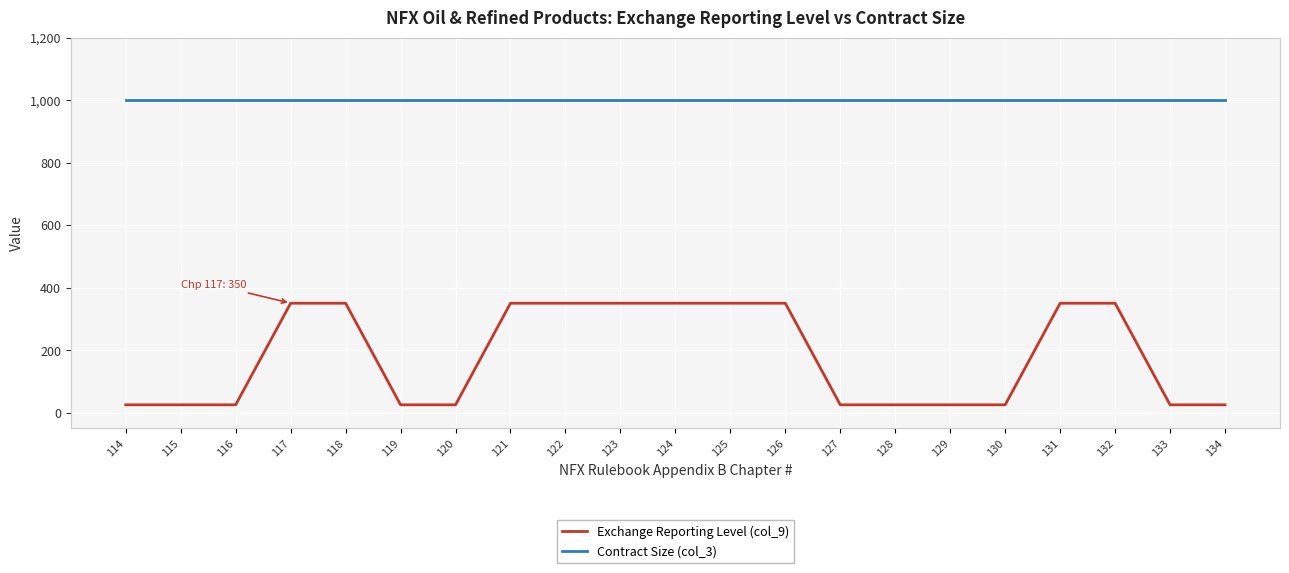

What is the highest value of the Exchange Reporting Level (col_9) series?

350